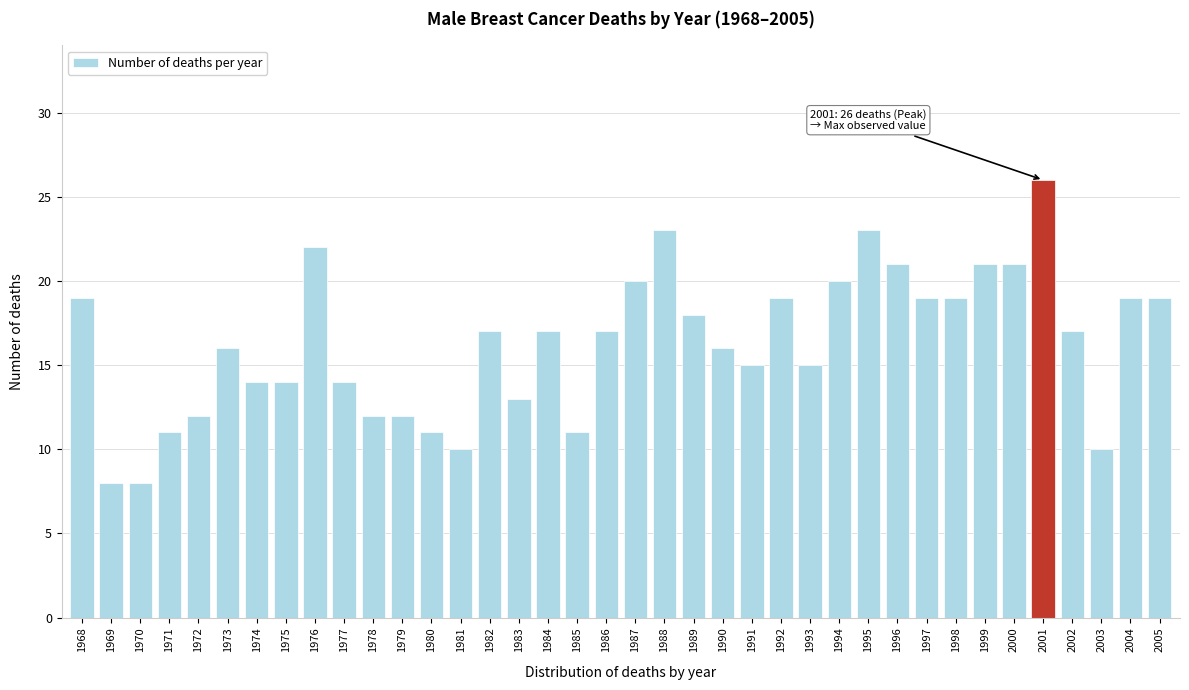

Approximately how many times larger is the value at 1983 compared to 1996?

0.6